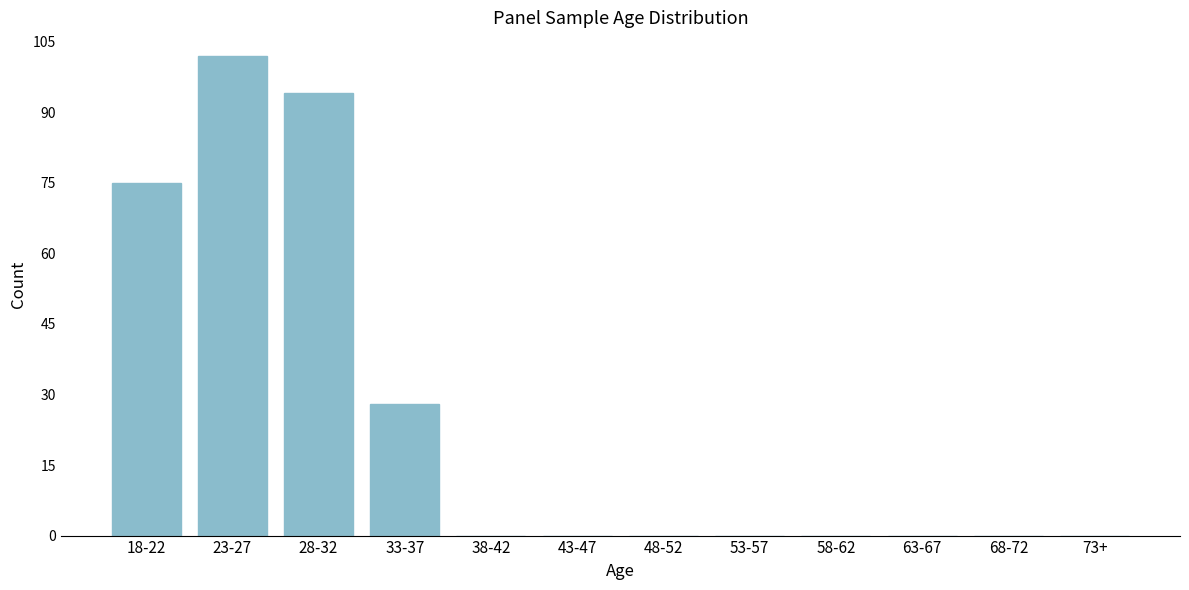

Reading left to right, transcribe all the data shown in this chart.

18-22=75	23-27=102	28-32=94	33-37=28	38-42=0	43-47=0	48-52=0	53-57=0	58-62=0	63-67=0	68-72=0	73+=0